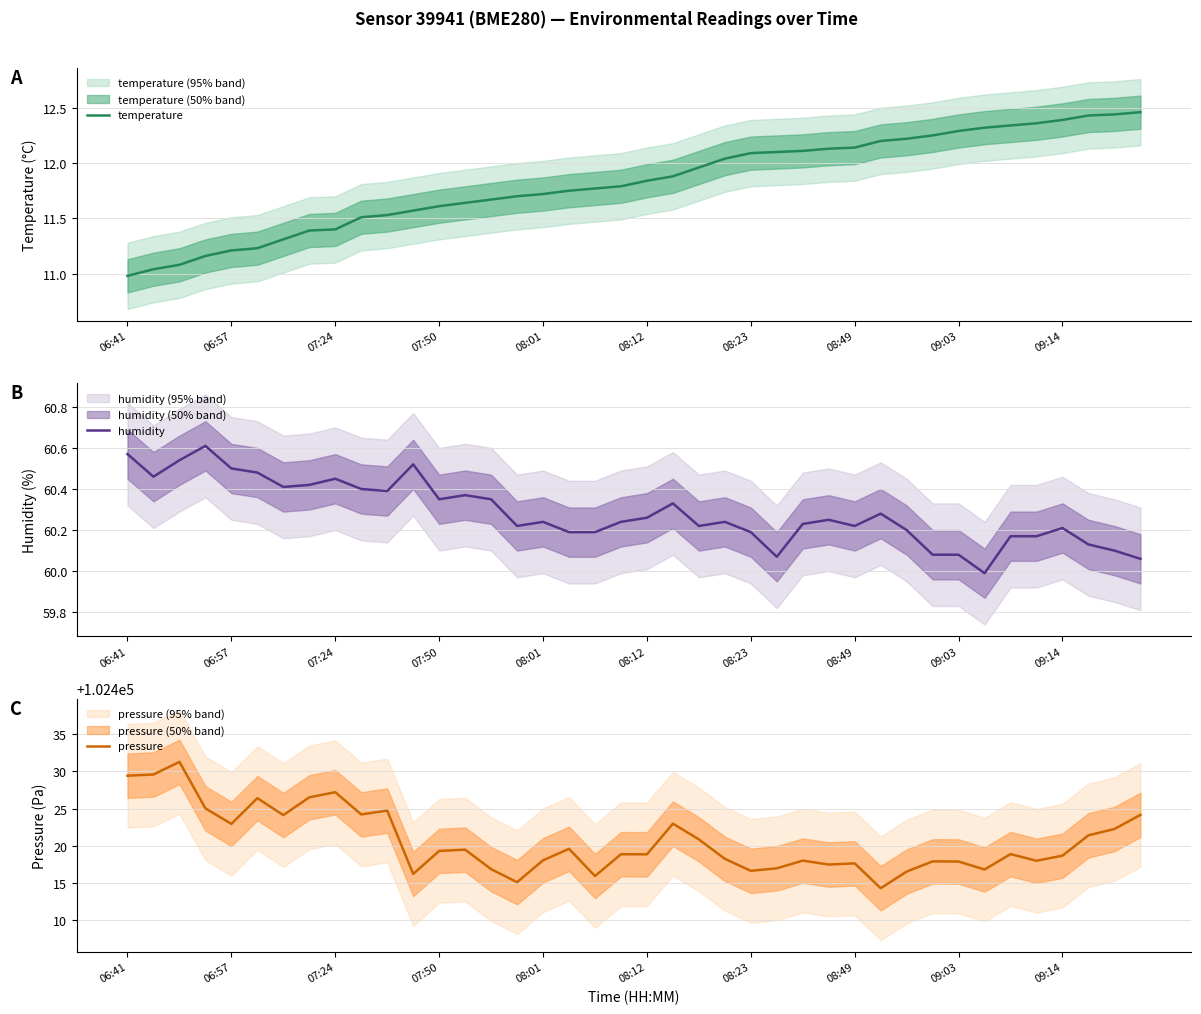

What is the difference between the maximum and second lowest values in the pressure series?

16.2